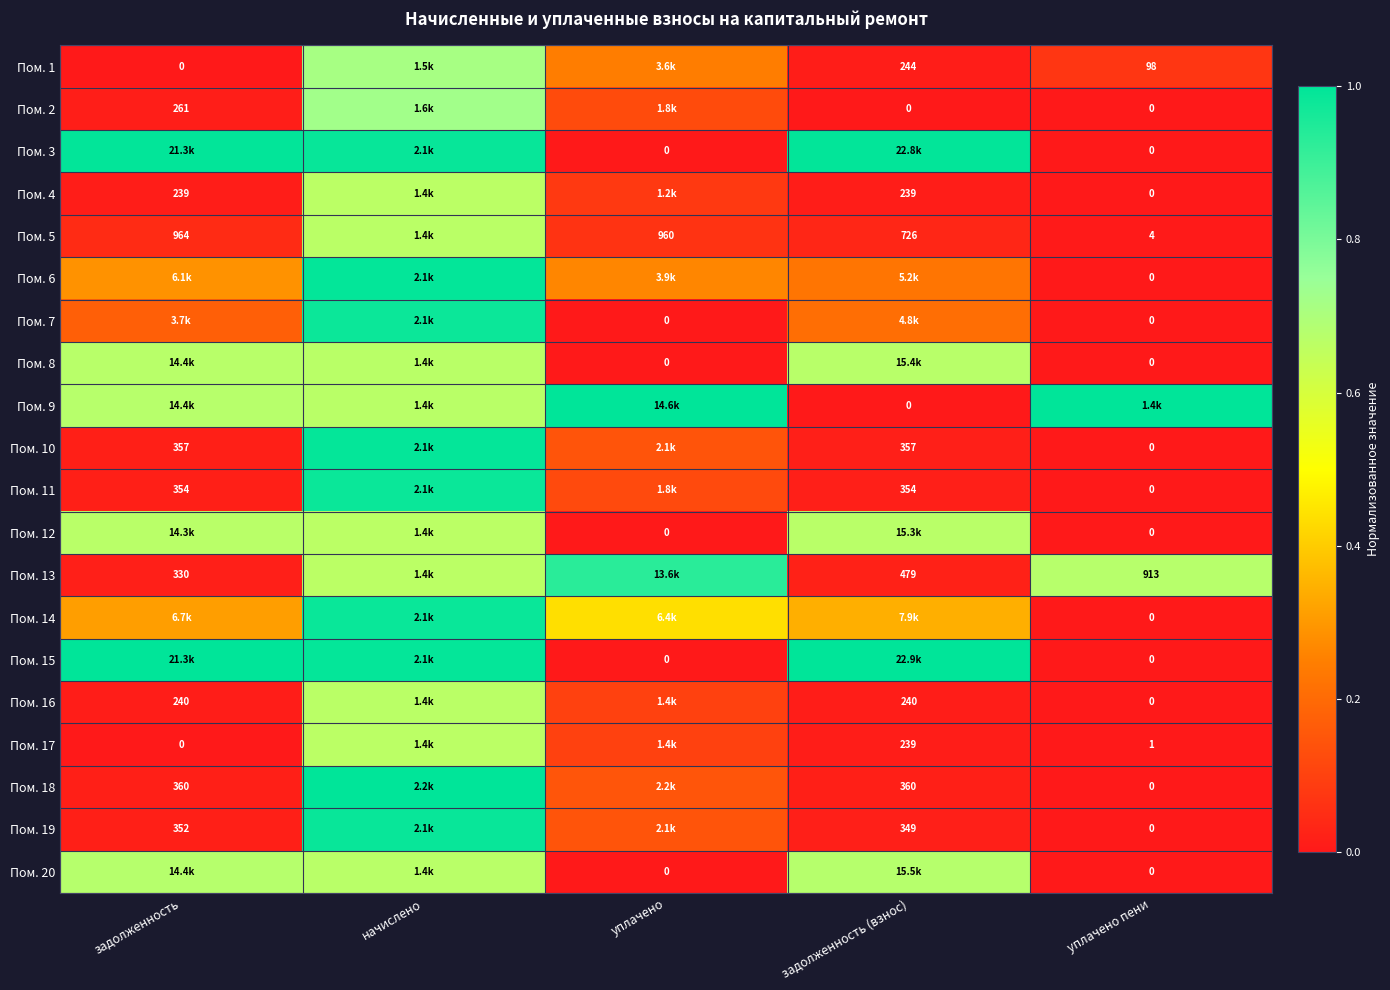

Is the value of Пом. 11 at задолженность greater than the value of Пом. 4 at задолженность (взнос)?

Yes